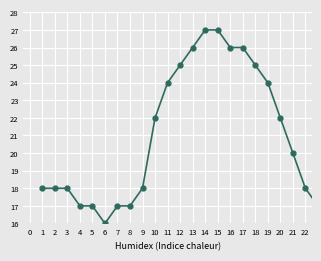

What is the difference between the second highest and second lowest values?

10